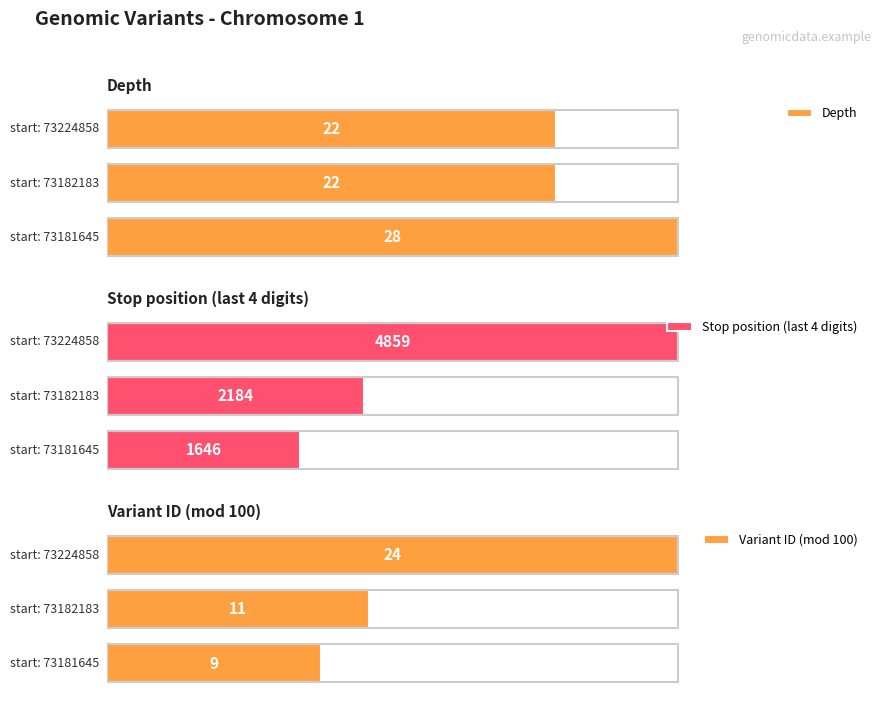

What is the change in value from 73181645 to 73182183?

-6